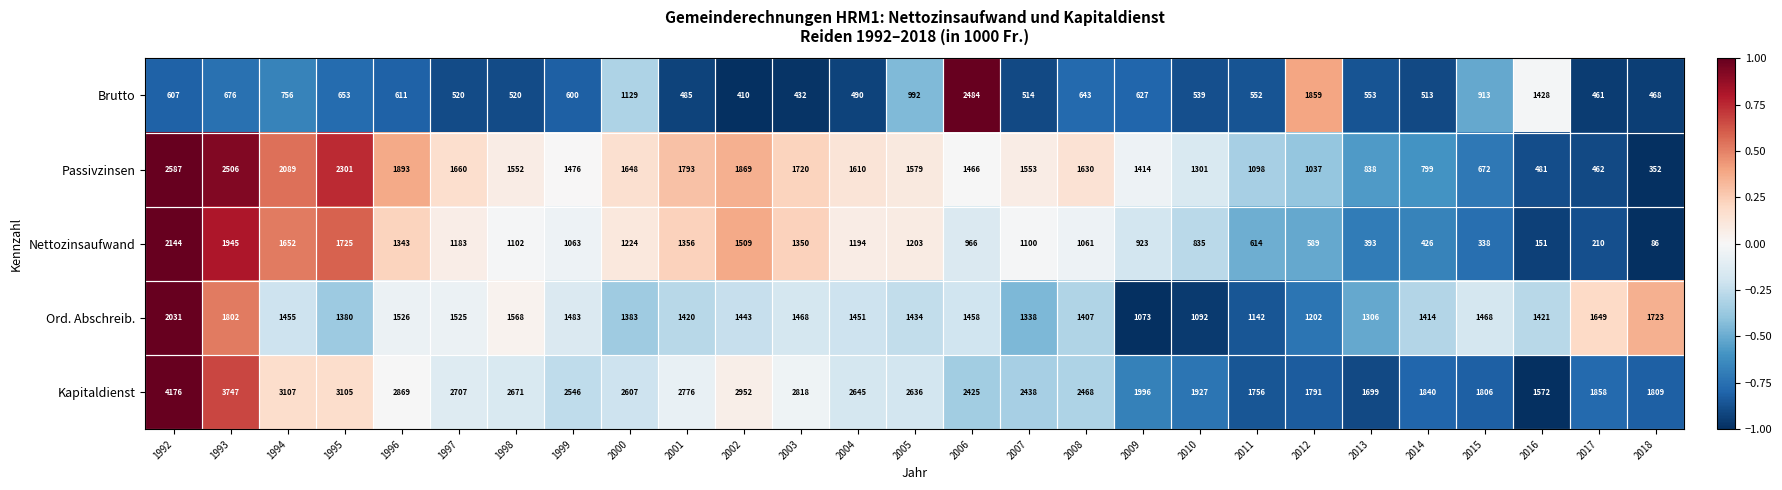

At 2013, list the series in order from largest to smallest.

Kapitaldienst, Ord. Abschreib., Passivzinsen, Brutto, Nettozinsaufwand